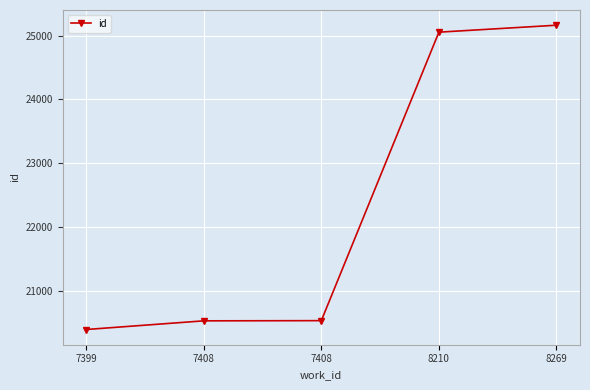

How many lines are shown in the chart?

1